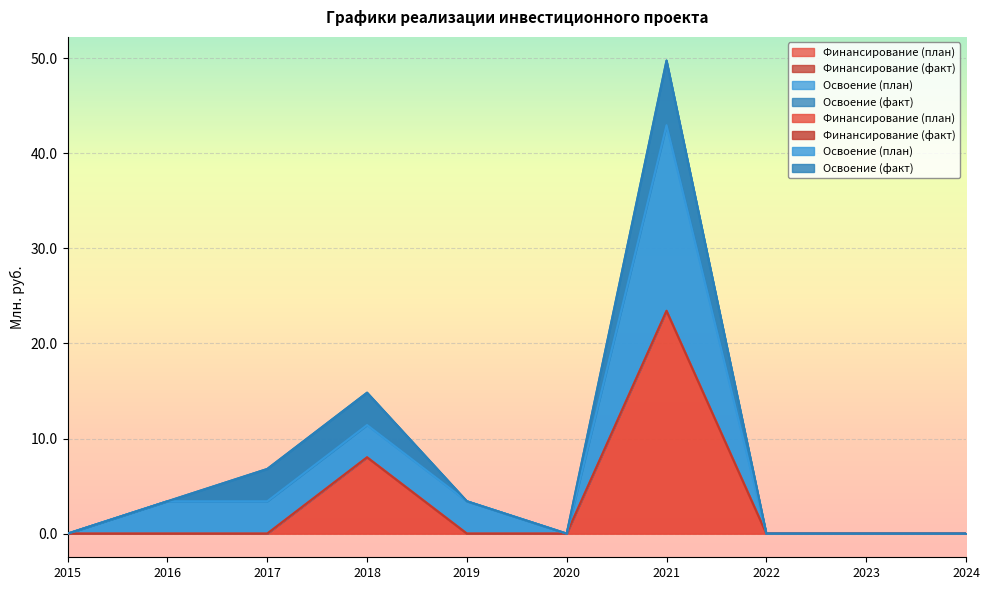

What is the greatest value displayed?

42.9